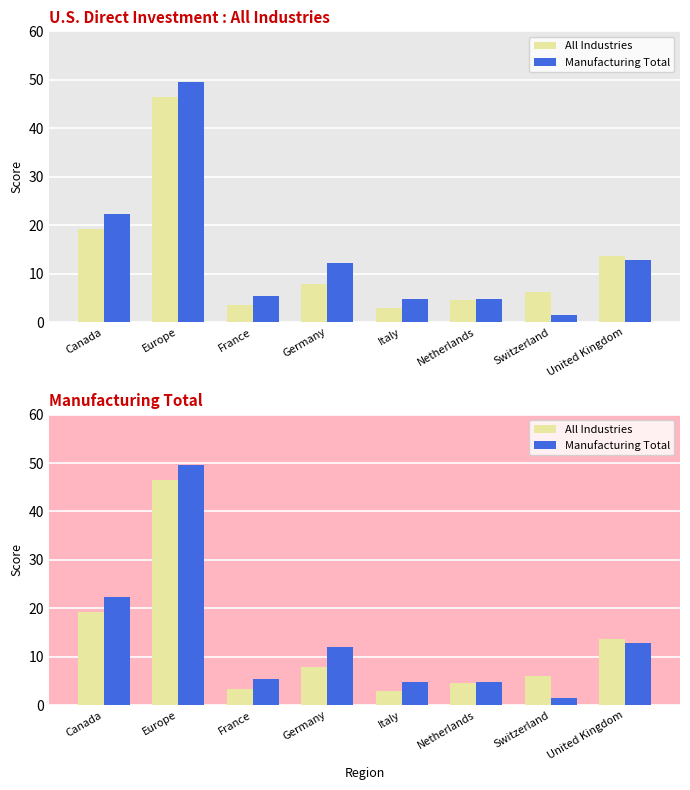

Rank the categories by All Industries value from highest to lowest.

Europe, Canada, United Kingdom, Germany, Switzerland, Netherlands, France, Italy